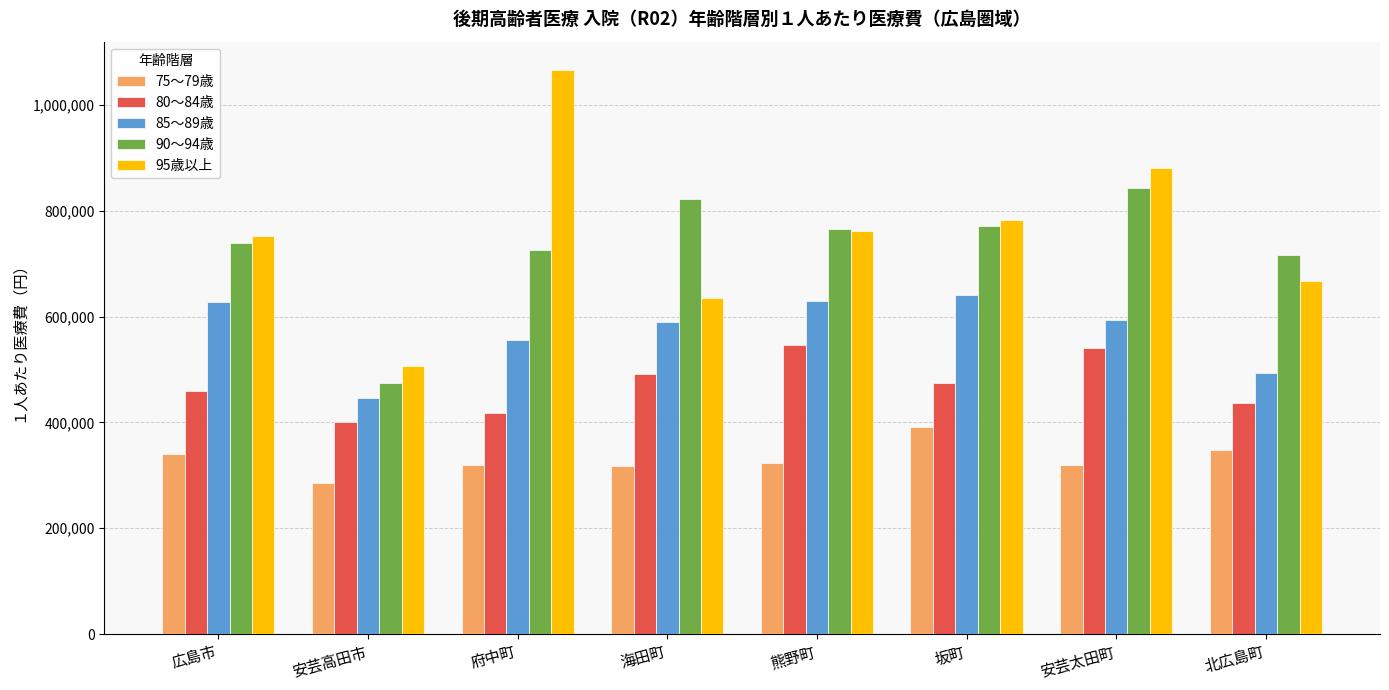

The 80～84歳 series shows 491046.0 at 海田町. True or false?

True